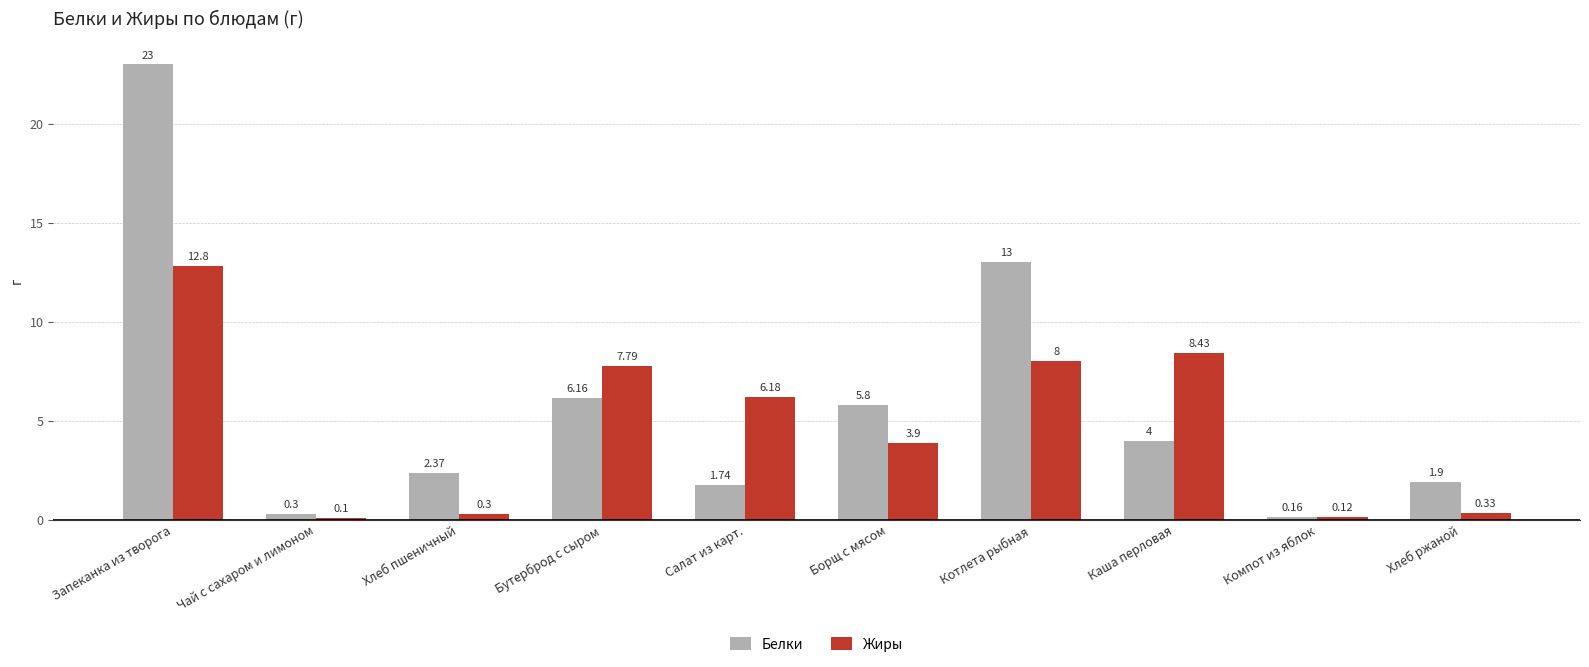

What is the average value of the Белки series?

5.8